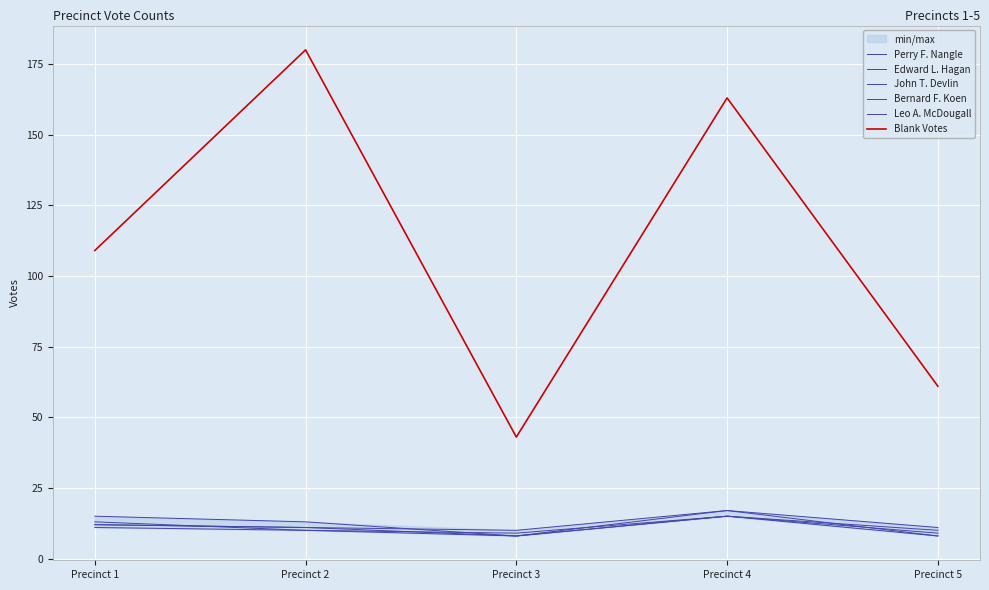

Which series has the largest total across all categories?

Blank Votes